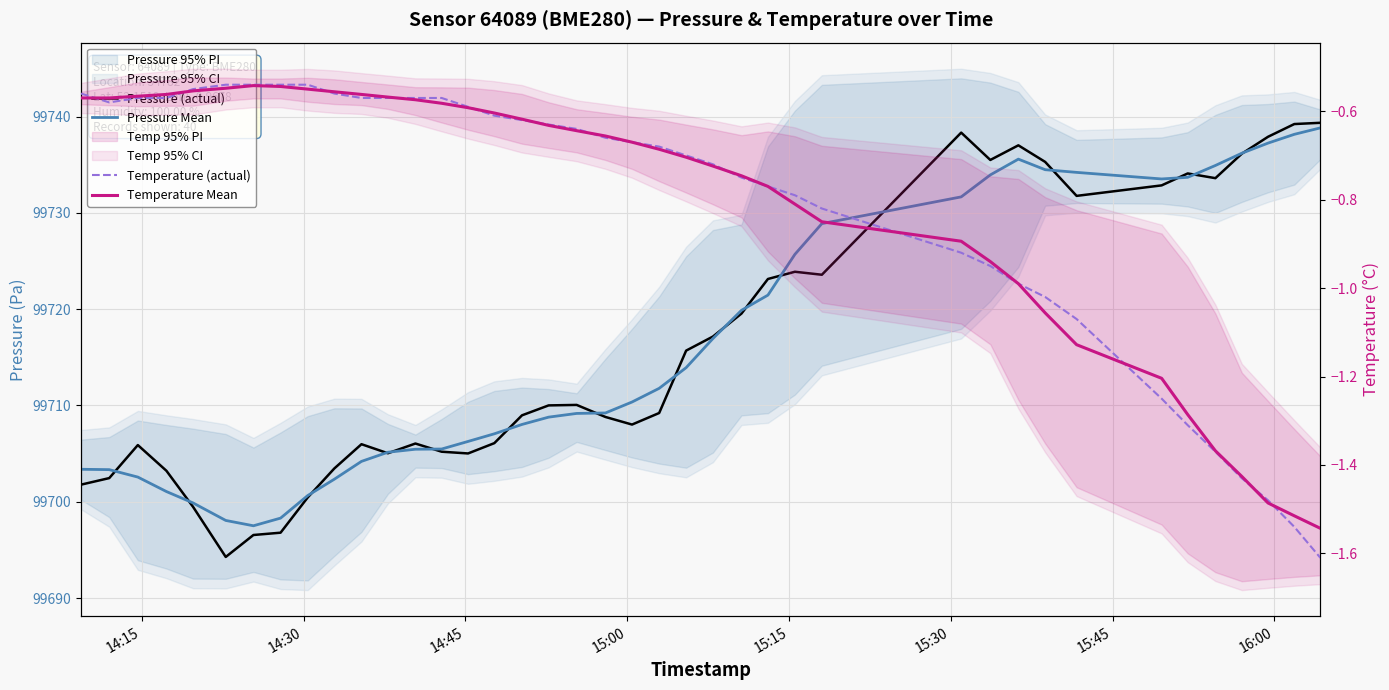

Which series has the largest total across all categories?

Pressure Mean